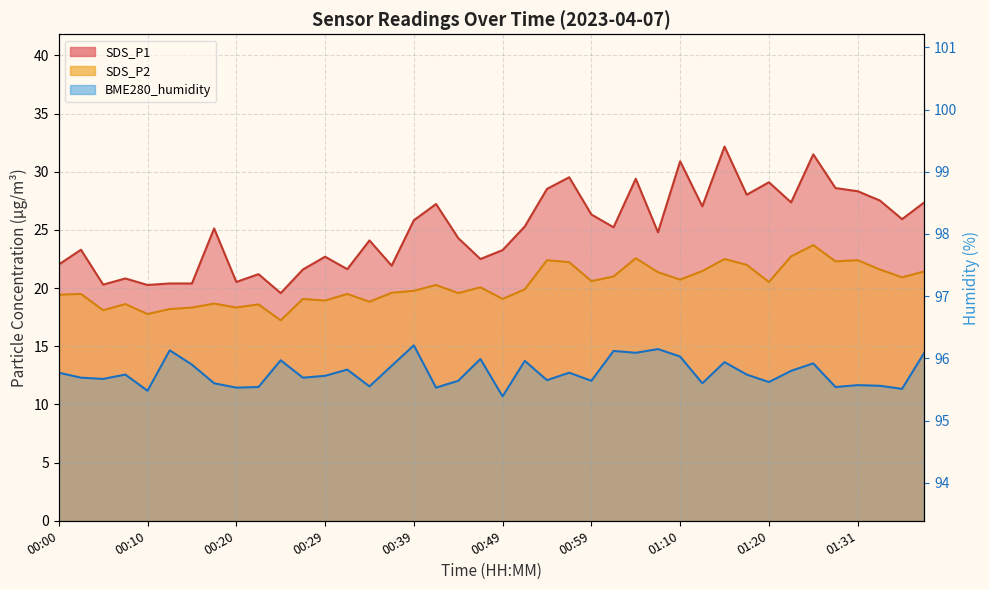

At 00:17, list the series in order from smallest to largest.

SDS_P2, SDS_P1, BME280_humidity